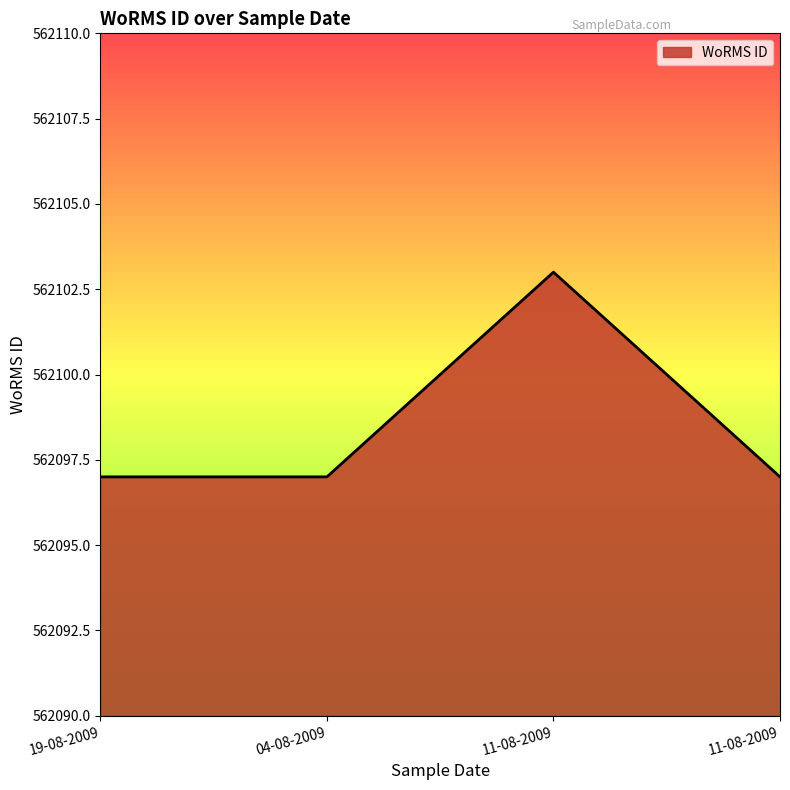

How many distinct data groups are displayed?

1